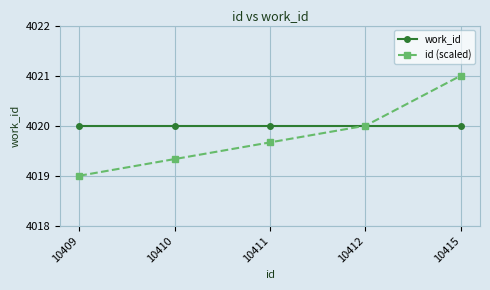

At which category is the sum across all series the highest?

10415